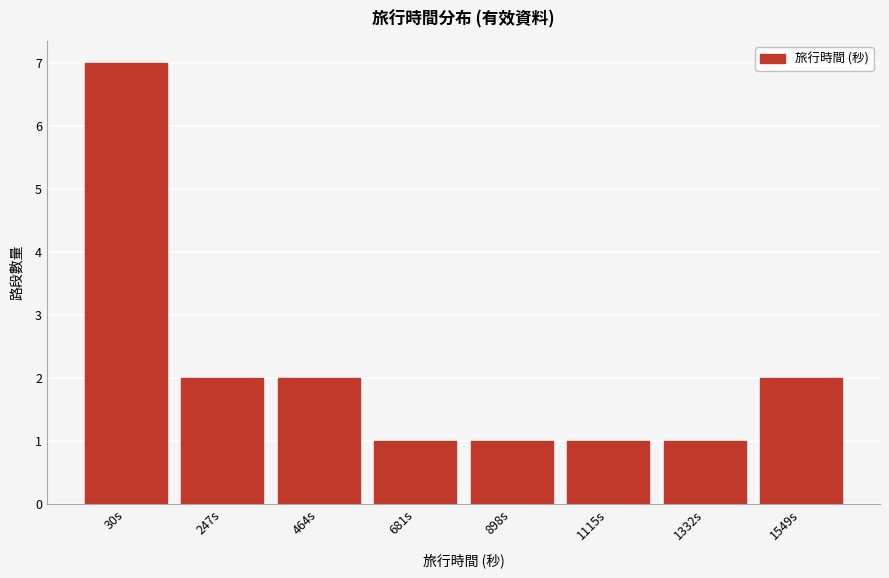

Reading left to right, transcribe all the data shown in this chart.

30s=7	247s=2	464s=2	681s=1	898s=1	1115s=1	1332s=1	1549s=2